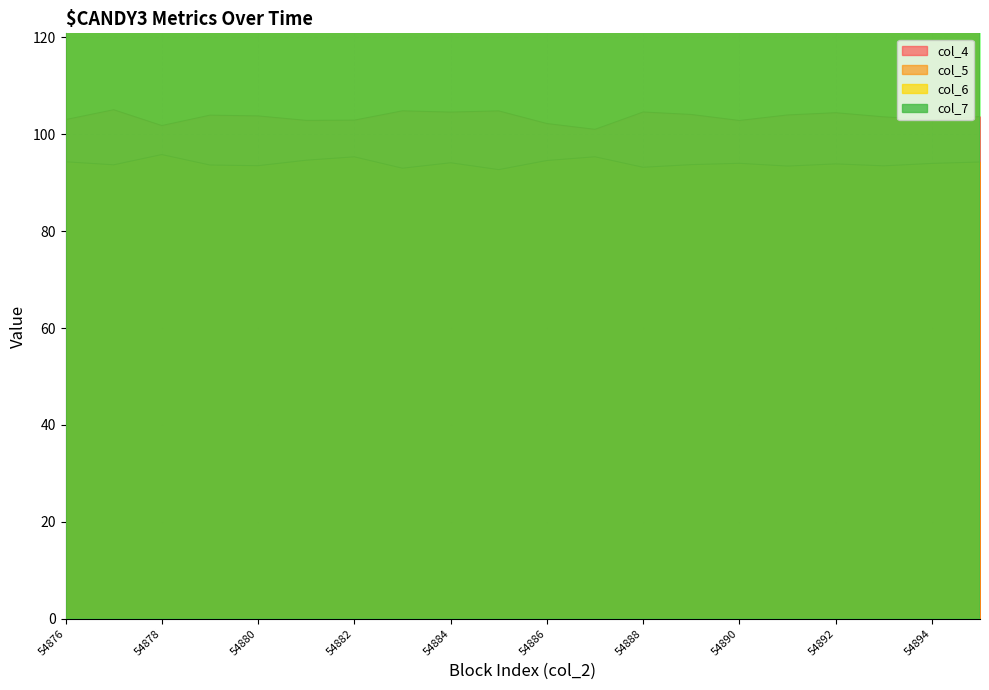

How many lines are shown in the chart?

4